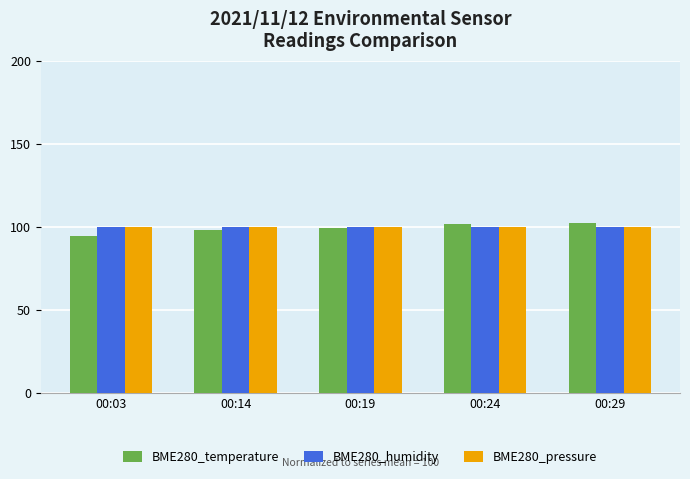

Are the bars horizontal?

No